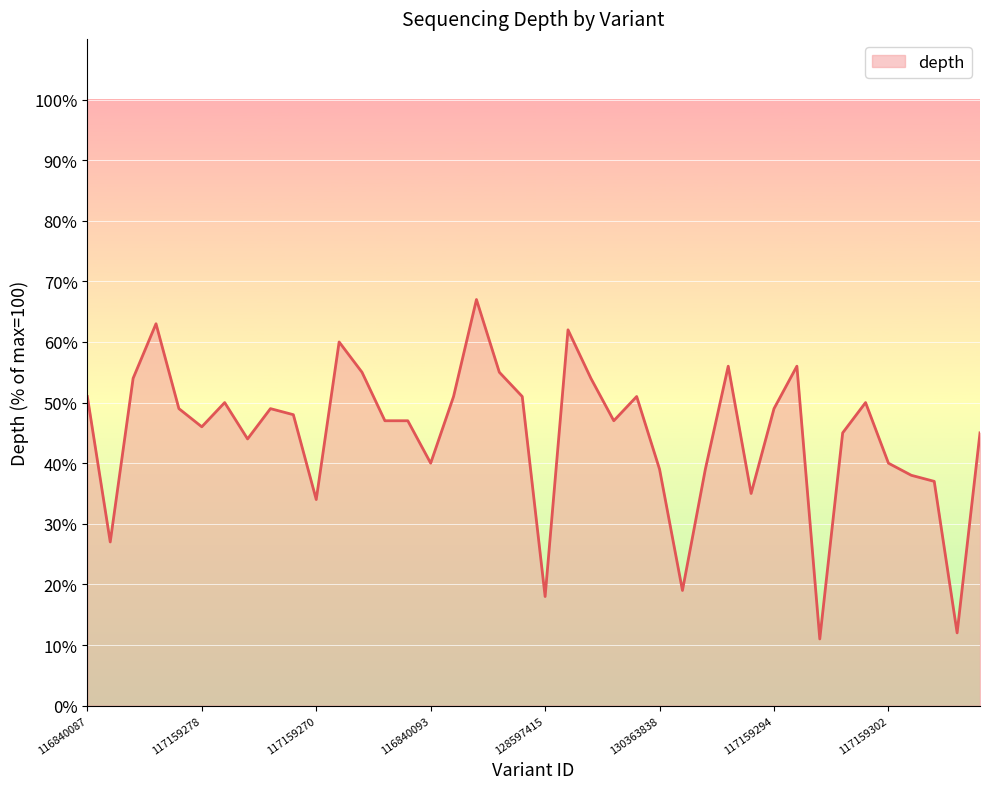

What is the greatest value displayed?

67.0